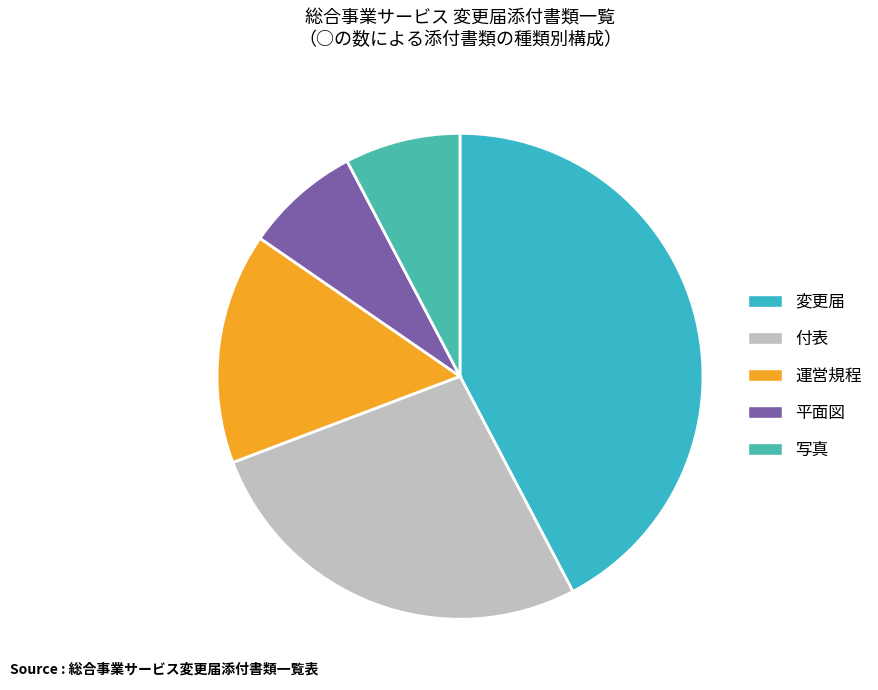

Is there any slice that represents more than half of the pie?

No